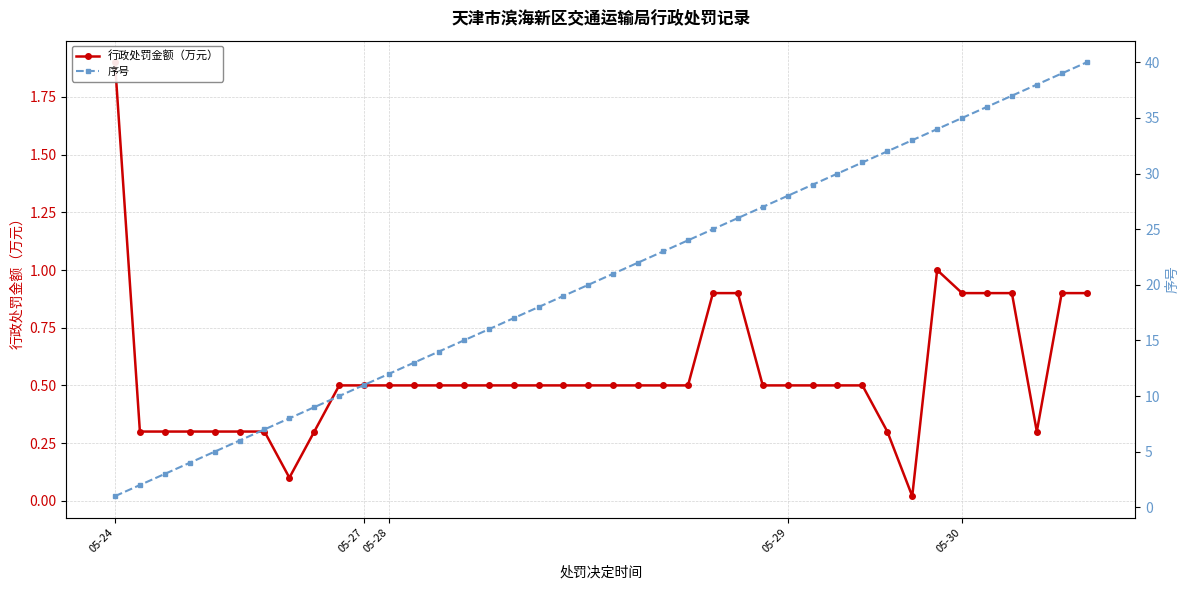

Reading right to left, what are all the values shown in this chart?

行政处罚金额（万元）: 0.9	0.9	0.3	0.9	0.9	0.9	1.0	0.0	0.3	0.5	0.5	0.5	0.5	0.5	0.9	0.9	0.5	0.5	0.5	0.5	0.5	0.5	0.5	0.5	0.5	0.5	0.5	0.5	0.5	0.5	0.5	0.3	0.1	0.3	0.3	0.3	0.3	0.3	0.3	1.9
序号: 40.0	39.0	38.0	37.0	36.0	35.0	34.0	33.0	32.0	31.0	30.0	29.0	28.0	27.0	26.0	25.0	24.0	23.0	22.0	21.0	20.0	19.0	18.0	17.0	16.0	15.0	14.0	13.0	12.0	11.0	10.0	9.0	8.0	7.0	6.0	5.0	4.0	3.0	2.0	1.0